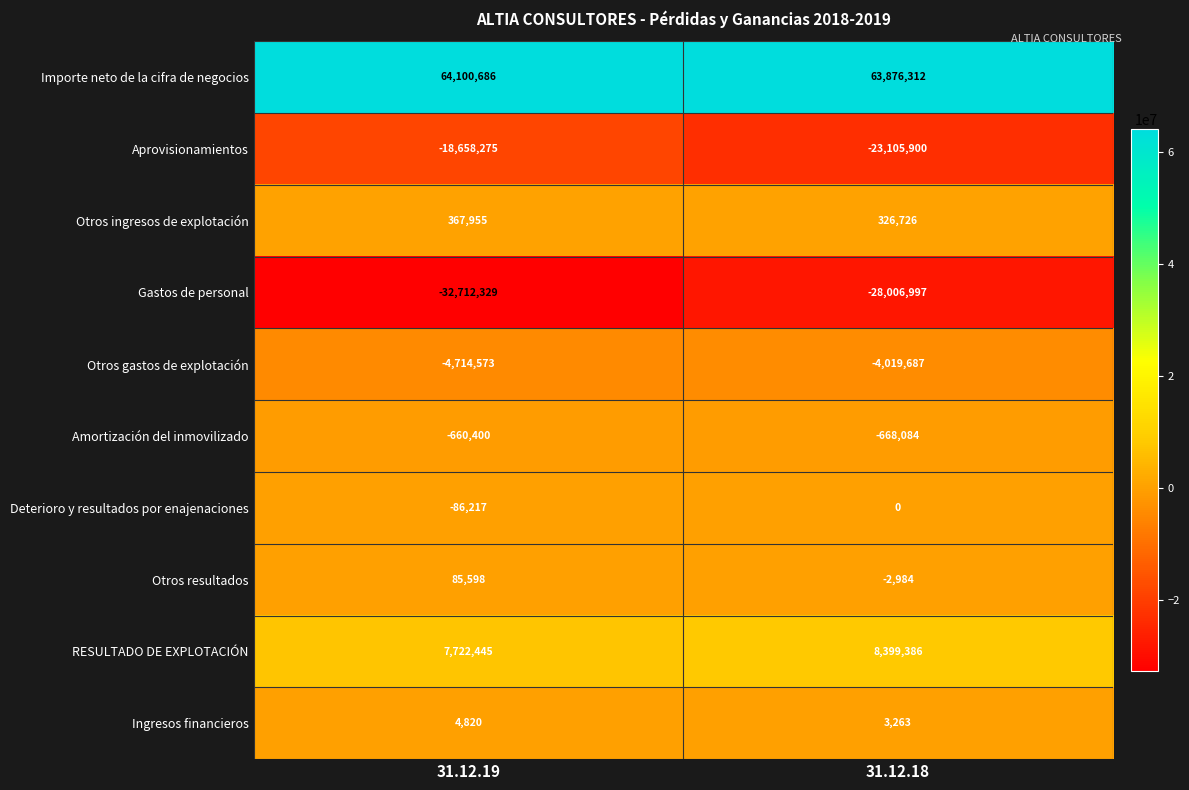

Rank the series at 31.12.19 from highest to lowest value.

Importe neto de la cifra de negocios, RESULTADO DE EXPLOTACIÓN, Otros ingresos de explotación, Otros resultados, Ingresos financieros, Deterioro y resultados por enajenaciones, Amortización del inmovilizado, Otros gastos de explotación, Aprovisionamientos, Gastos de personal